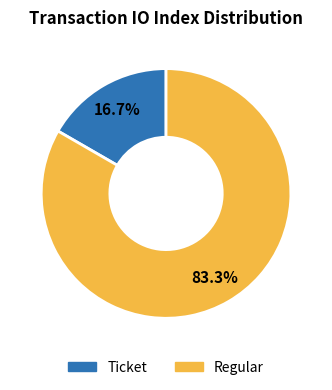

Which has a higher value, Regular or Ticket?

Regular